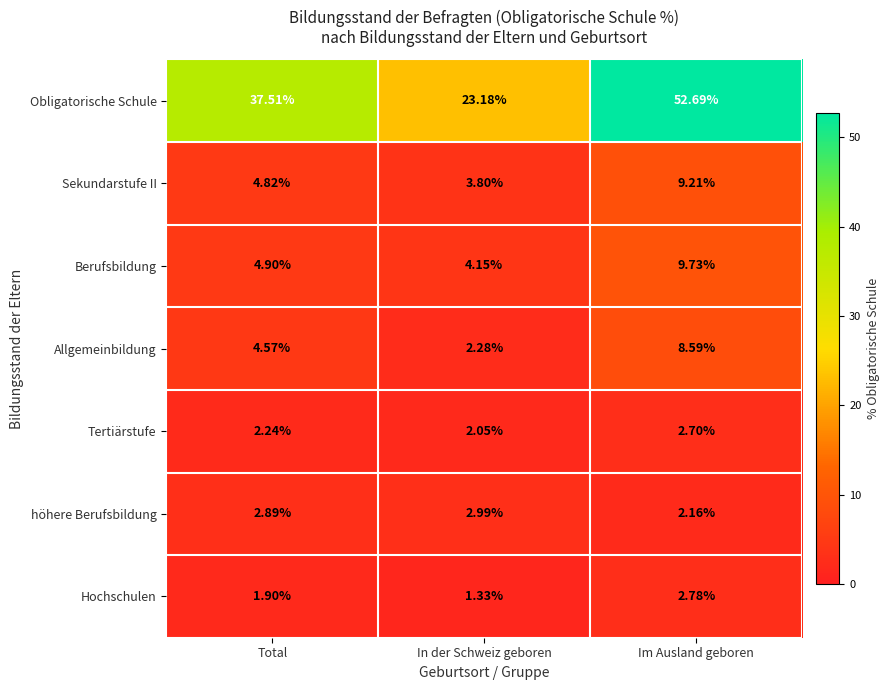

At which category does the chart reach its minimum across all series?

In der Schweiz geboren